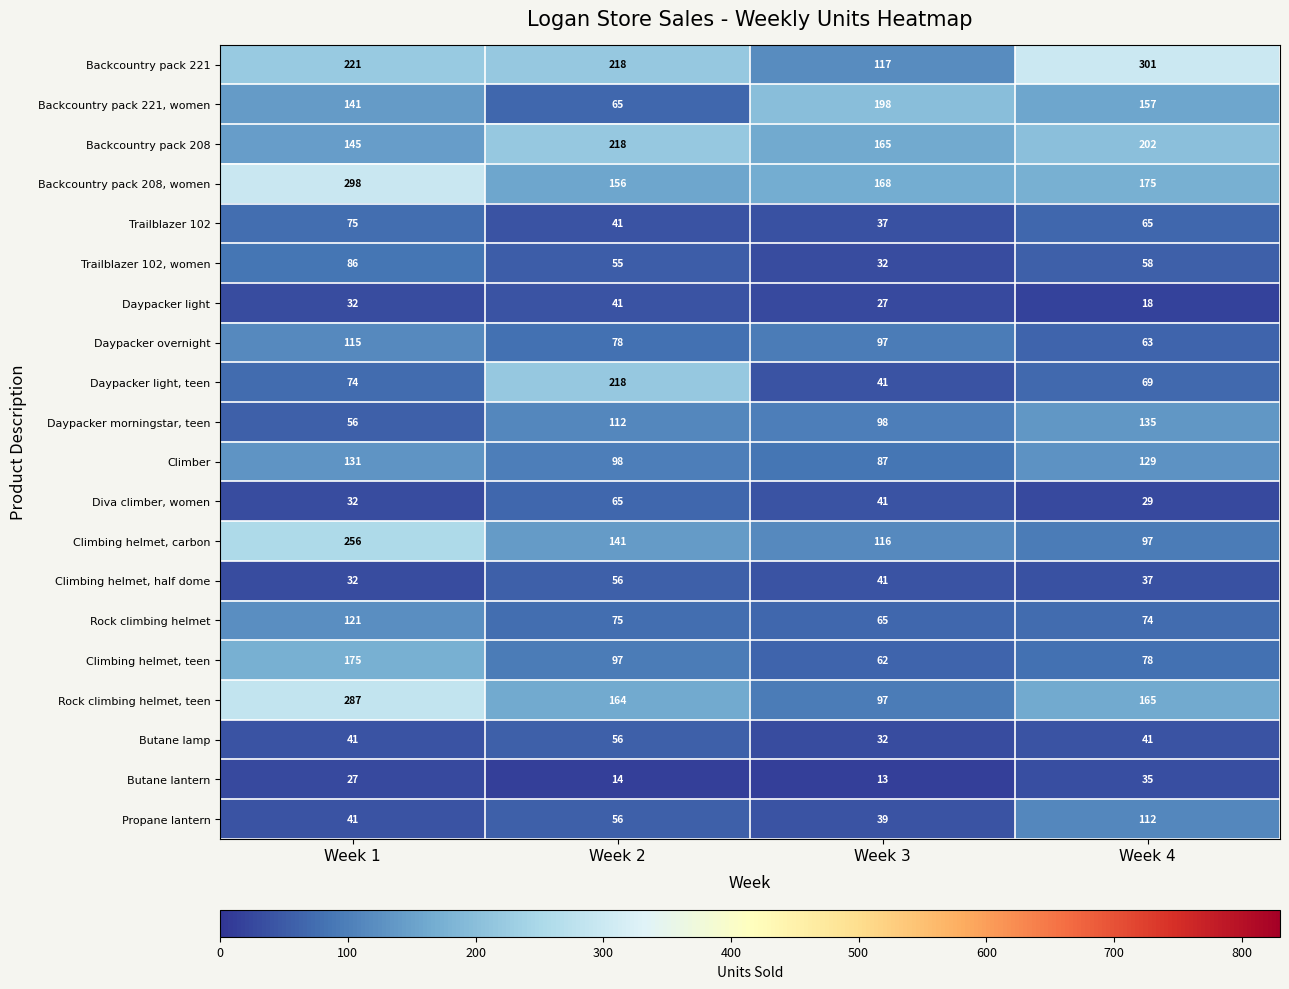

At which label is Backcountry pack 208 closest to 181?

Week 3